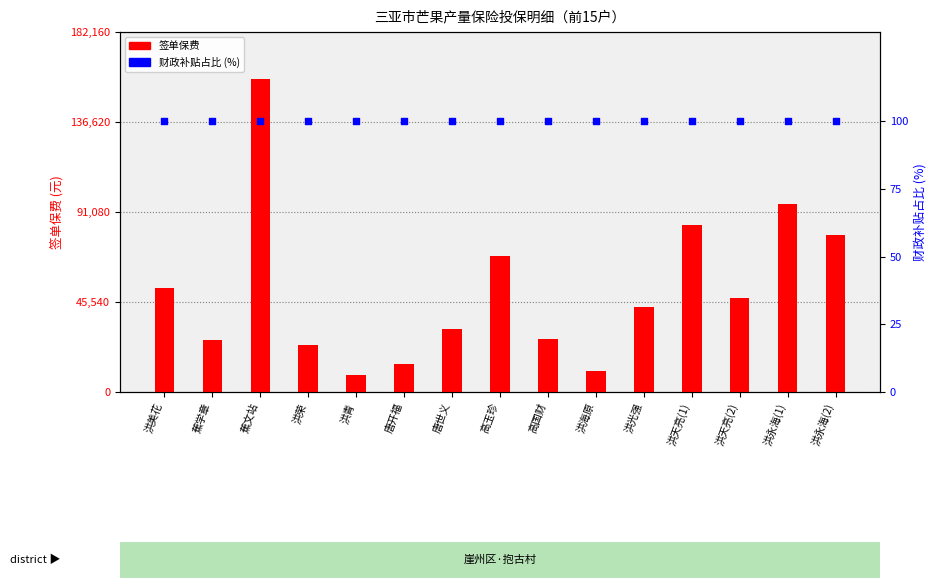

At how many categories does at least one series exceed 146501?

1